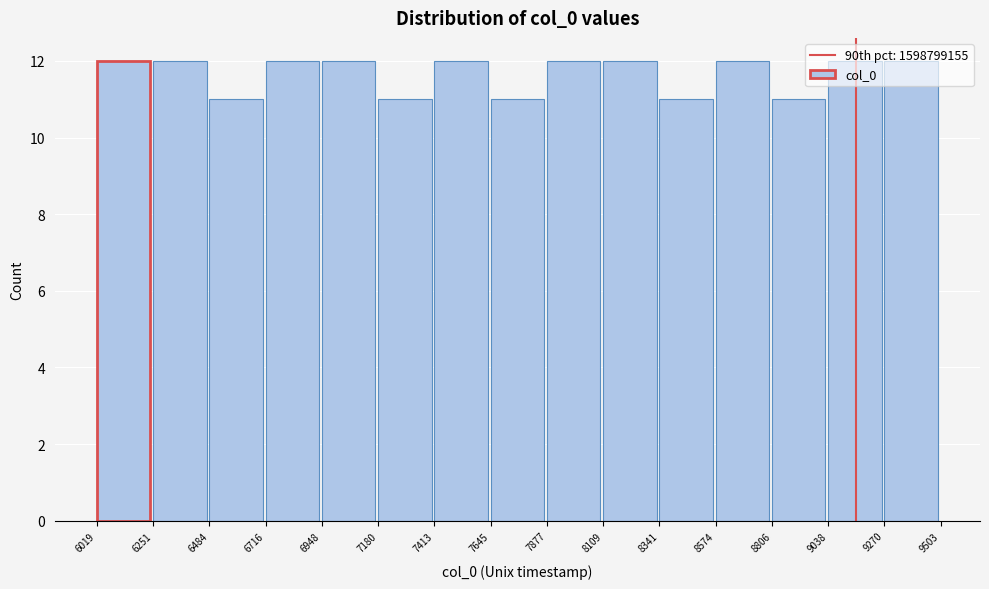

The chart shows a value of 12 at 9038. True or false?

True